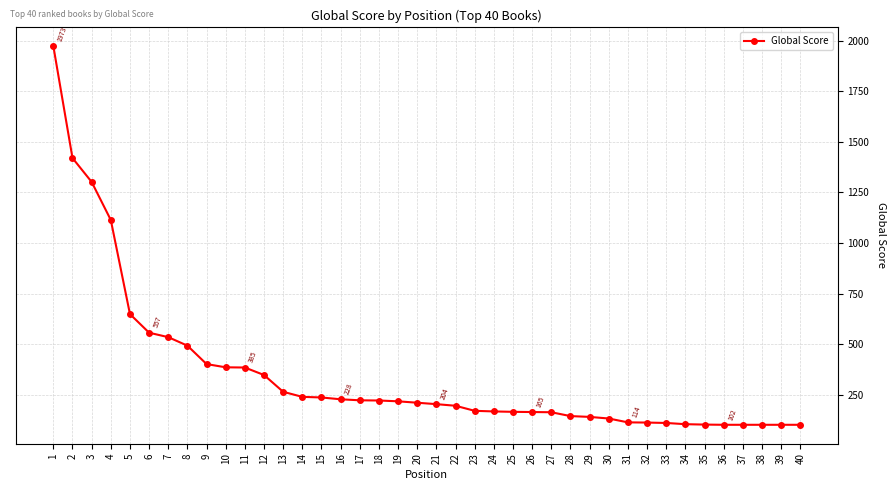

Read the value at 22, to the nearest 100.

200